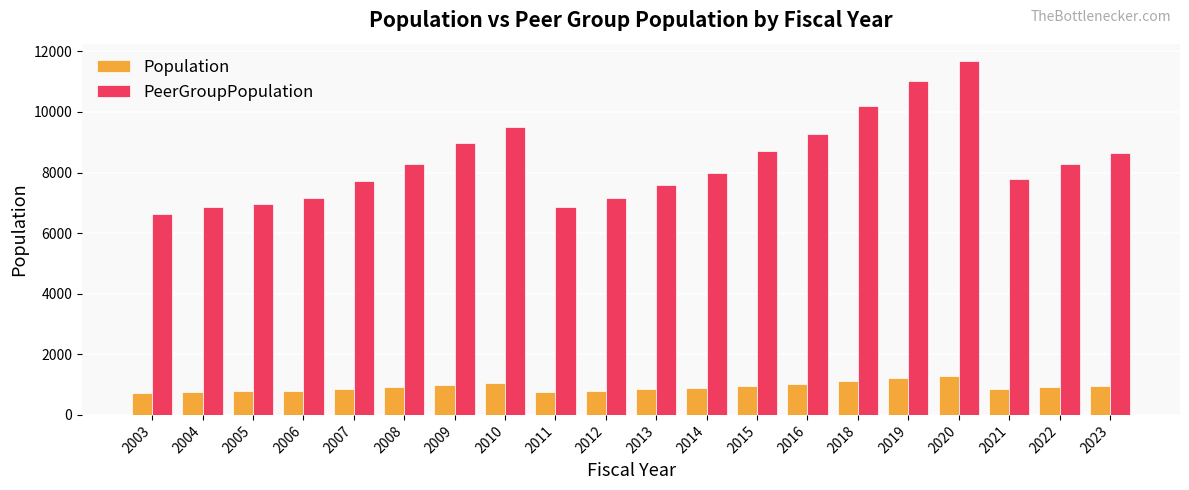

Rank the series at 2008 from highest to lowest value.

PeerGroupPopulation, Population